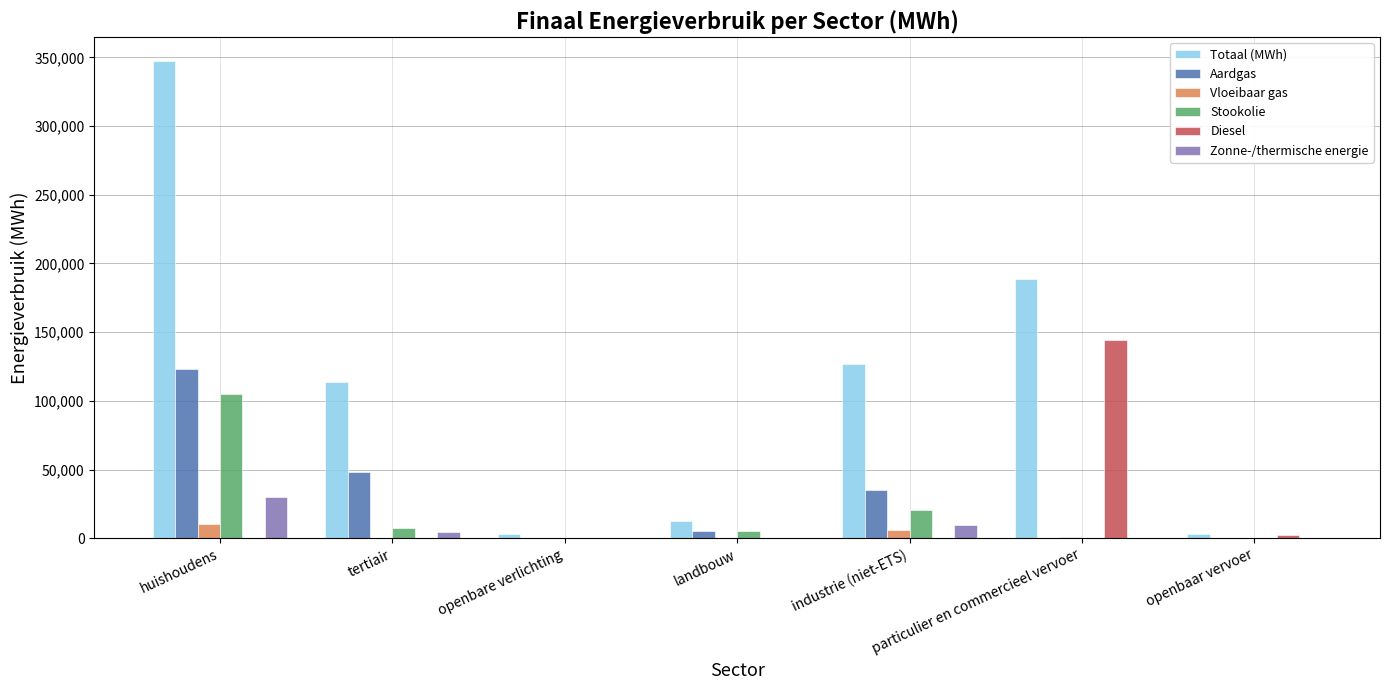

How many groups of bars are there?

7